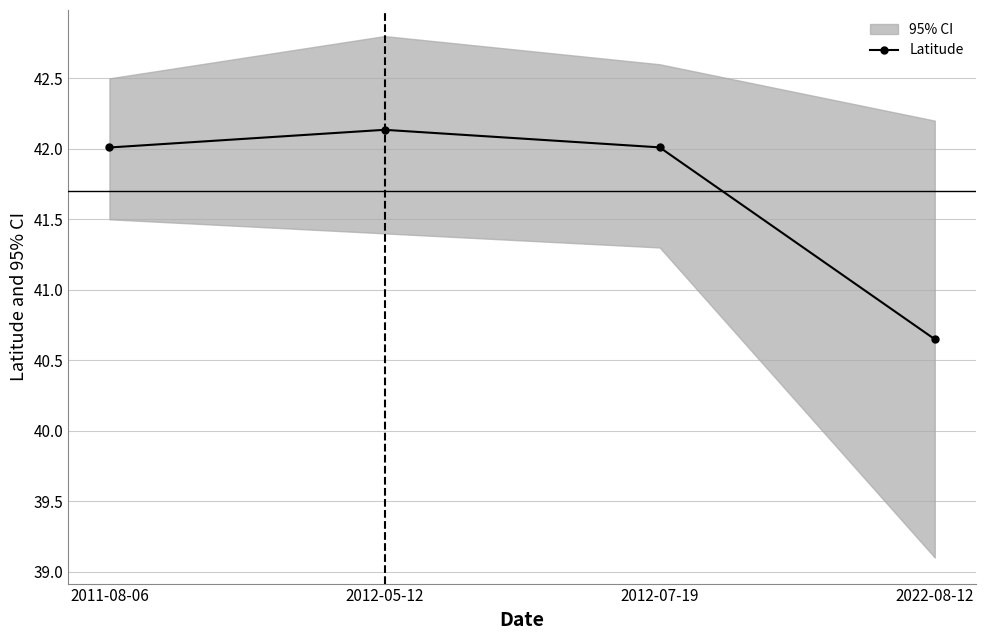

List the labels in order of value, largest first.

2012-05-12, 2012-07-19, 2011-08-06, 2022-08-12